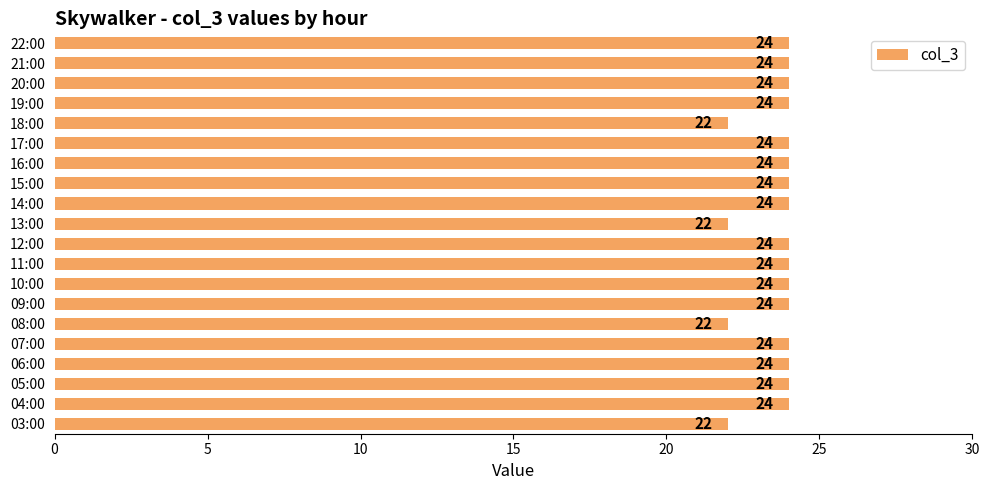

True or false: the data shows 42 at 10:00.

False